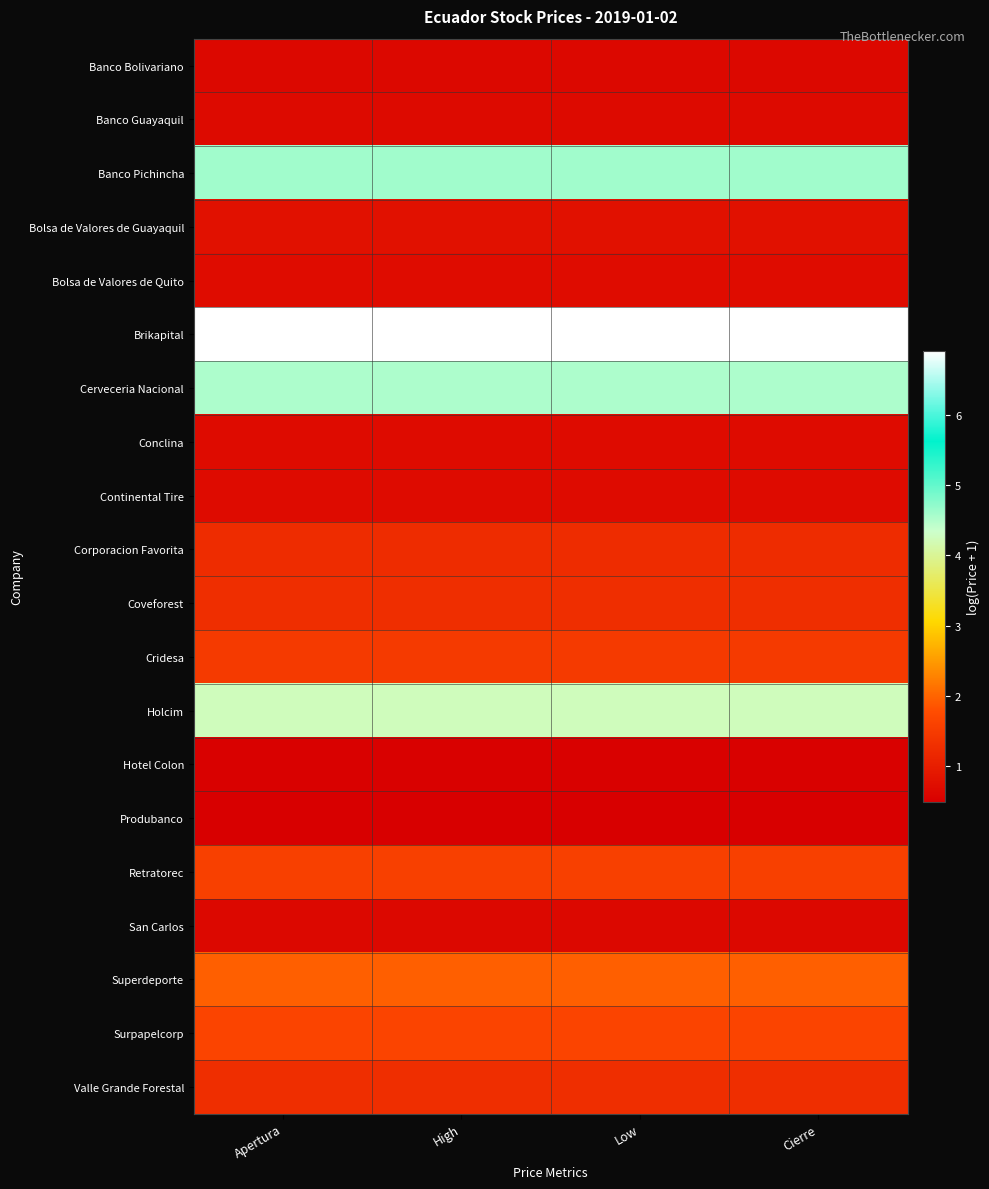

Which series has the largest total across all categories?

Brikapital